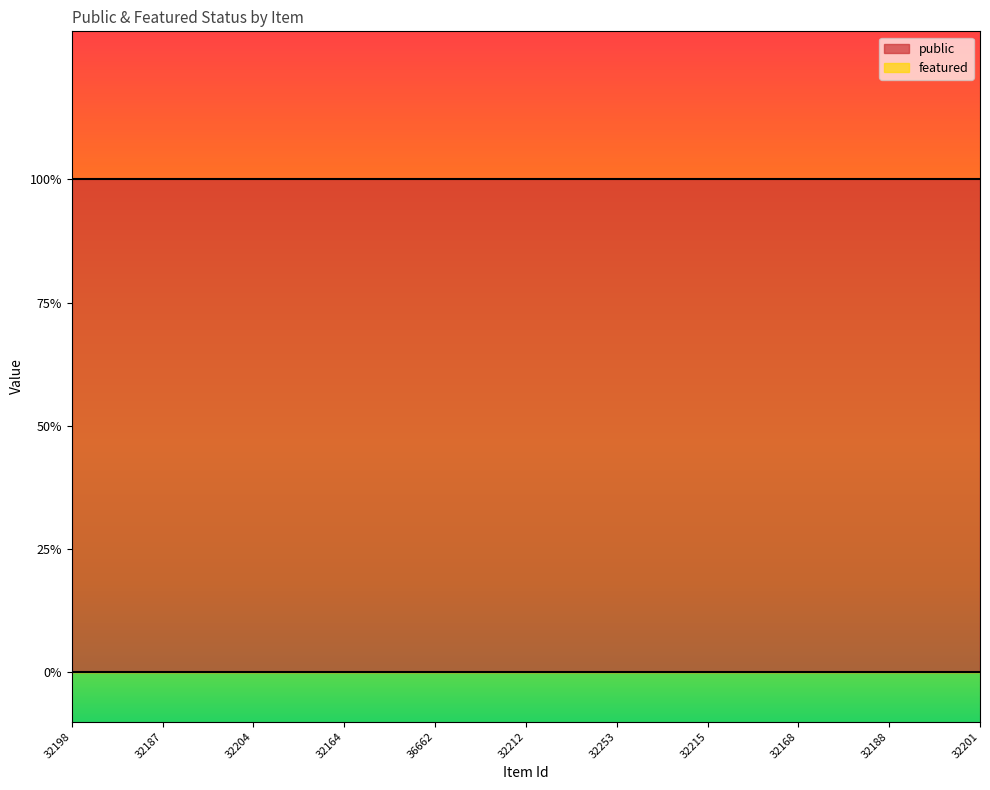

Which has a higher value, 32212 or 32201?

32212